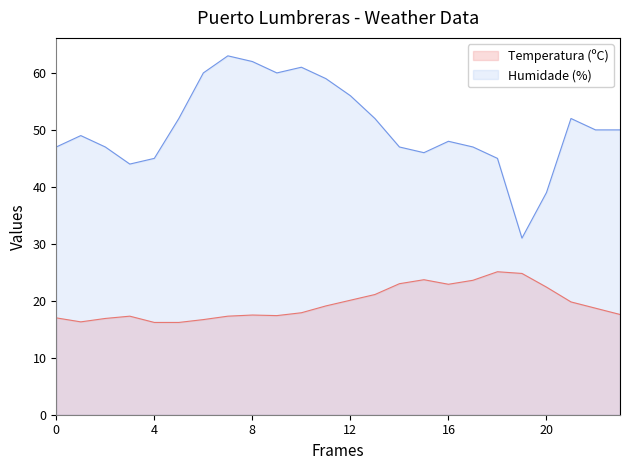

The value of Humidade (%) at 19/05 21:00 is 59.0. True or false?

True